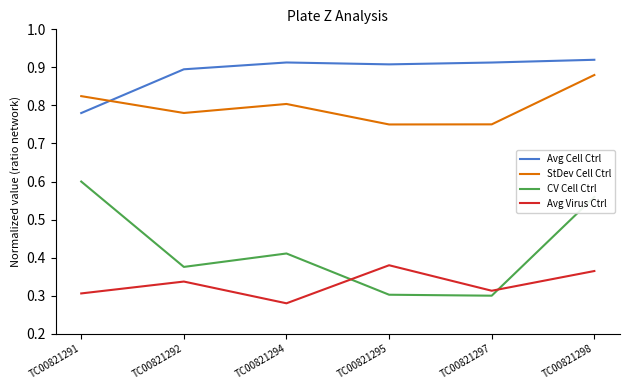

Rank the series by their average value, from lowest to highest.

Avg Virus Ctrl, CV Cell Ctrl, StDev Cell Ctrl, Avg Cell Ctrl